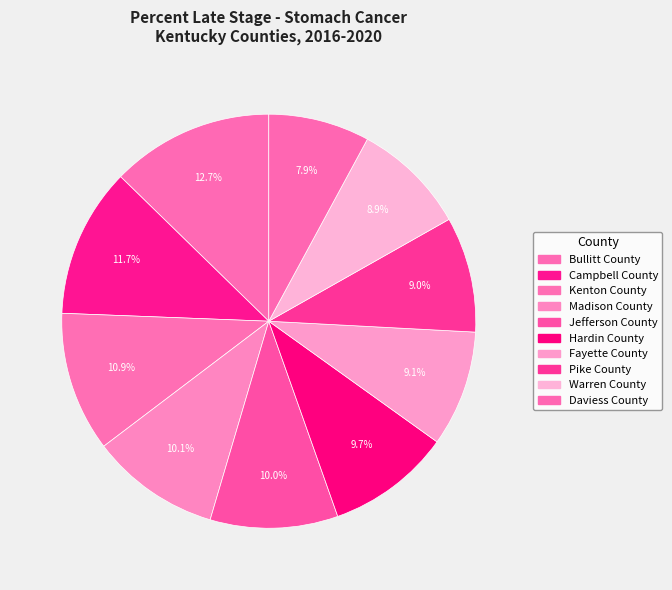

What percentage is NOT represented by Jefferson County?

90.0%